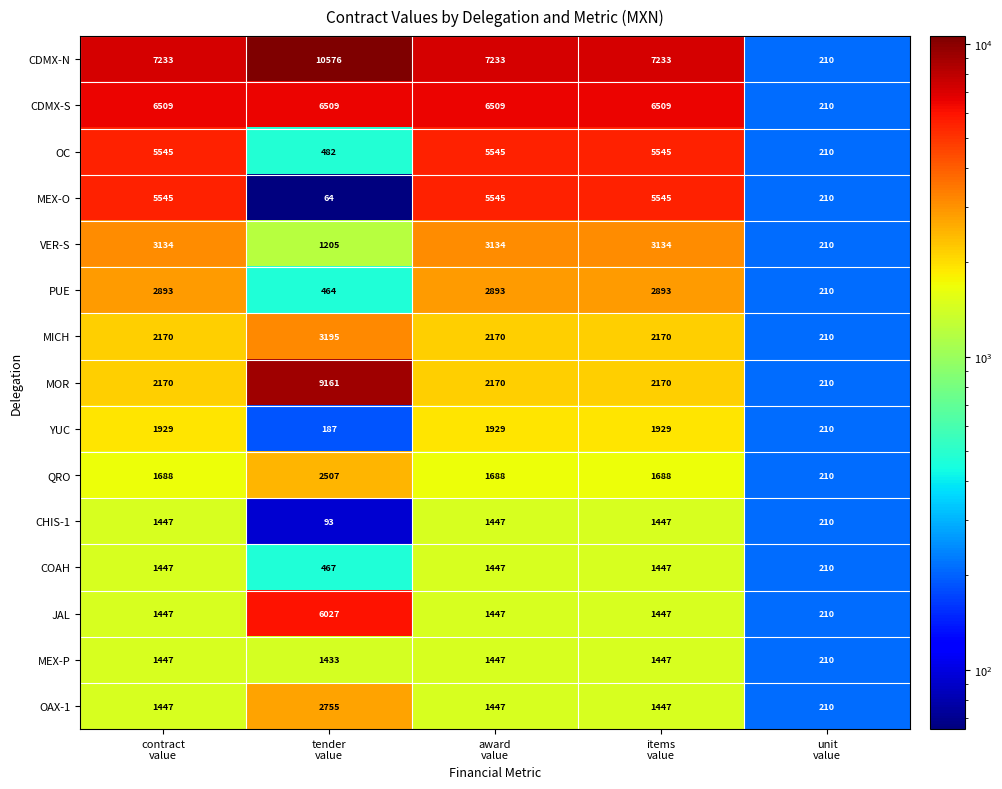

Which series has the largest range (max minus min)?

CDMX-N